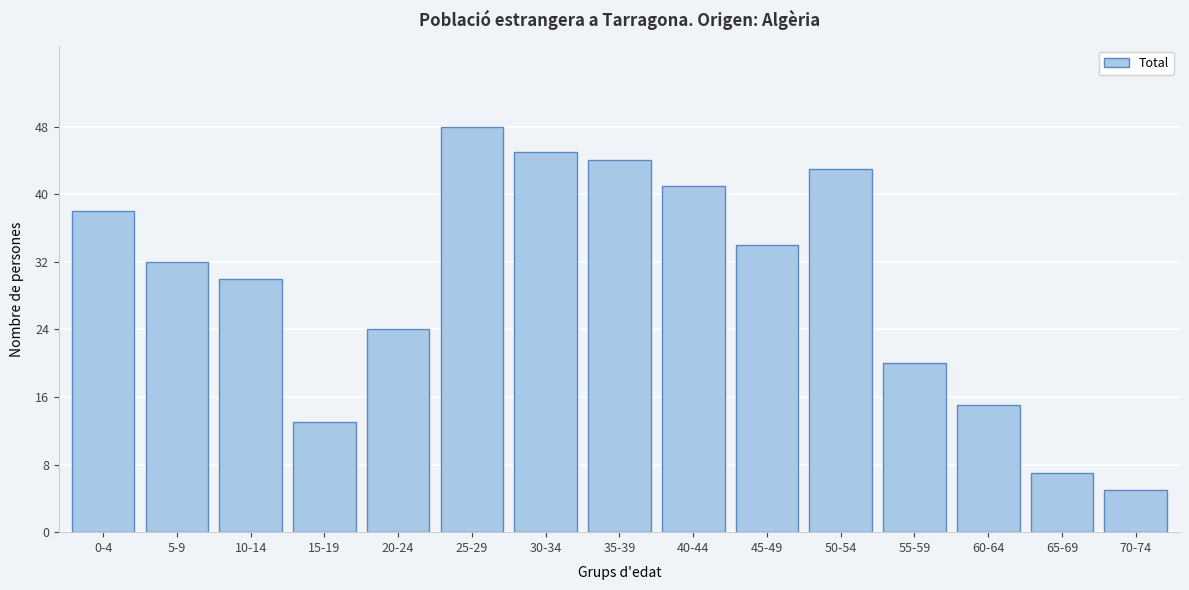

Reading left to right, transcribe all the data shown in this chart.

0-4=38	5-9=32	10-14=30	15-19=13	20-24=24	25-29=48	30-34=45	35-39=44	40-44=41	45-49=34	50-54=43	55-59=20	60-64=15	65-69=7	70-74=5